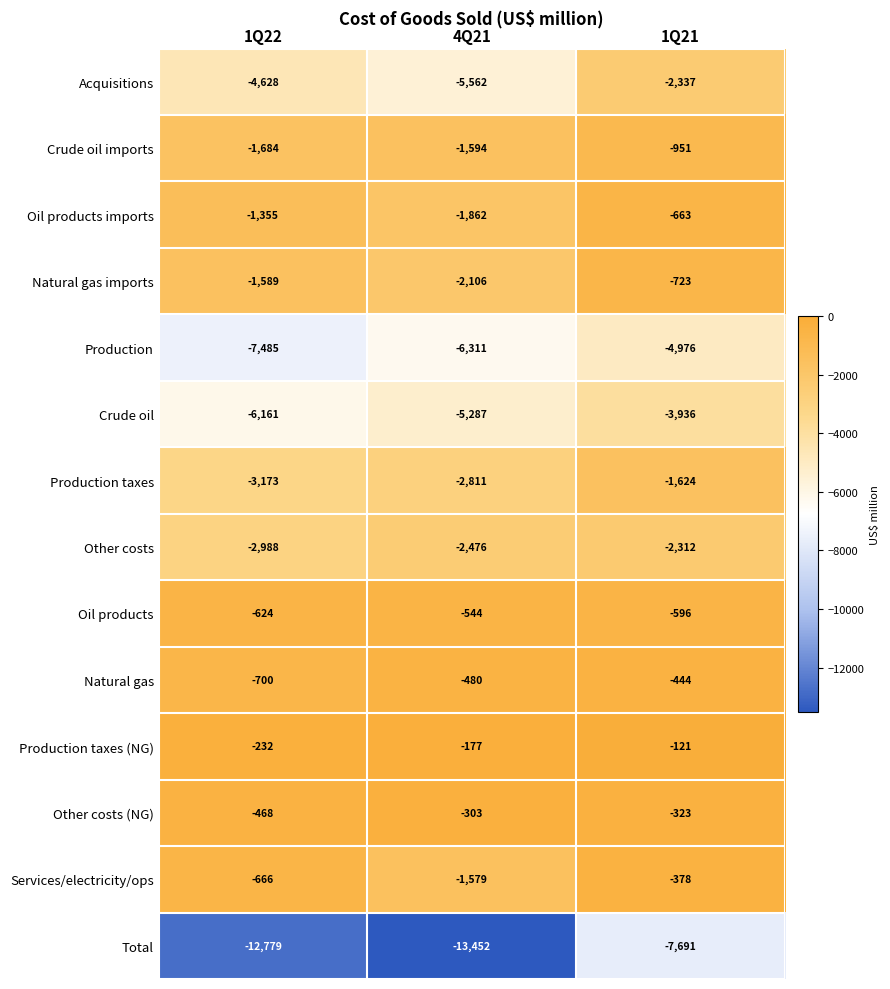

What is the sum of the Production values at 4Q21 and 1Q22?

-13796